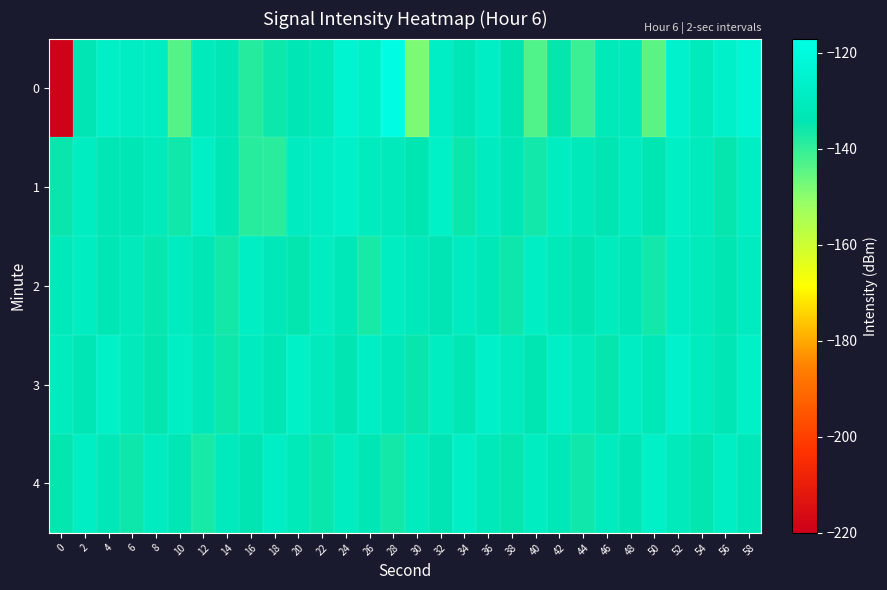

Reading left to right, transcribe all the data shown in this chart.

0: 0=-219.1	2=-134.1	4=-127.3	6=-128.6	8=-128.7	10=-143.9	12=-130.9	14=-132.8	16=-138.5	18=-135.7	20=-132.9	22=-131.7	24=-124.1	26=-126.9	28=-117.8	30=-148.2	32=-127.9	34=-132.6	36=-127.9	38=-134.4	40=-143.2	42=-134.9	44=-141.1	46=-131.8	48=-131.5	50=-144.5	52=-126.0	54=-131.1	56=-126.2	58=-122.6
1: 0=-135.2	2=-129.1	4=-133.5	6=-132.8	8=-130.9	10=-136.1	12=-127.6	14=-132.8	16=-138.7	18=-138.9	20=-130.0	22=-128.5	24=-126.3	26=-129.7	28=-131.2	30=-133.8	32=-127.1	34=-135.4	36=-129.9	38=-132.6	40=-136.2	42=-128.8	44=-131.5	46=-134.1	48=-129.3	50=-133.7	52=-127.8	54=-130.4	56=-134.9	58=-128.2
2: 0=-131.5	2=-128.9	4=-133.2	6=-130.7	8=-135.1	10=-129.4	12=-132.8	14=-136.5	16=-128.3	18=-131.9	20=-134.6	22=-129.1	24=-132.4	26=-136.8	28=-128.7	30=-131.3	32=-134.0	34=-129.6	36=-132.2	38=-135.9	40=-128.1	42=-131.7	44=-134.4	46=-129.8	48=-132.6	50=-136.3	52=-128.5	54=-131.1	56=-133.8	58=-129.3
3: 0=-129.8	2=-133.5	4=-127.2	6=-130.9	8=-134.6	10=-128.3	12=-132.0	14=-135.7	16=-129.4	18=-133.1	20=-126.8	22=-130.5	24=-134.2	26=-127.9	28=-131.6	30=-135.3	32=-129.0	34=-132.7	36=-126.4	38=-130.1	40=-133.8	42=-127.5	44=-131.2	46=-134.9	48=-128.6	50=-132.3	52=-126.0	54=-129.7	56=-133.4	58=-127.1
4: 0=-134.7	2=-128.4	4=-132.1	6=-135.8	8=-129.5	10=-133.2	12=-136.9	14=-130.6	16=-134.3	18=-128.0	20=-131.7	22=-135.4	24=-129.1	26=-132.8	28=-136.5	30=-130.2	32=-133.9	34=-127.6	36=-131.3	38=-135.0	40=-128.7	42=-132.4	44=-136.1	46=-129.8	48=-133.5	50=-127.2	52=-130.9	54=-134.6	56=-128.3	58=-132.0